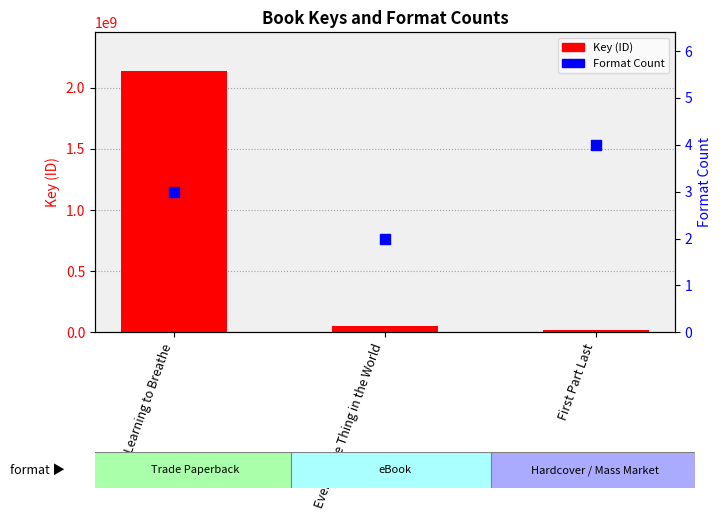

What are all the series names shown in the legend?

Key (ID), Format Count